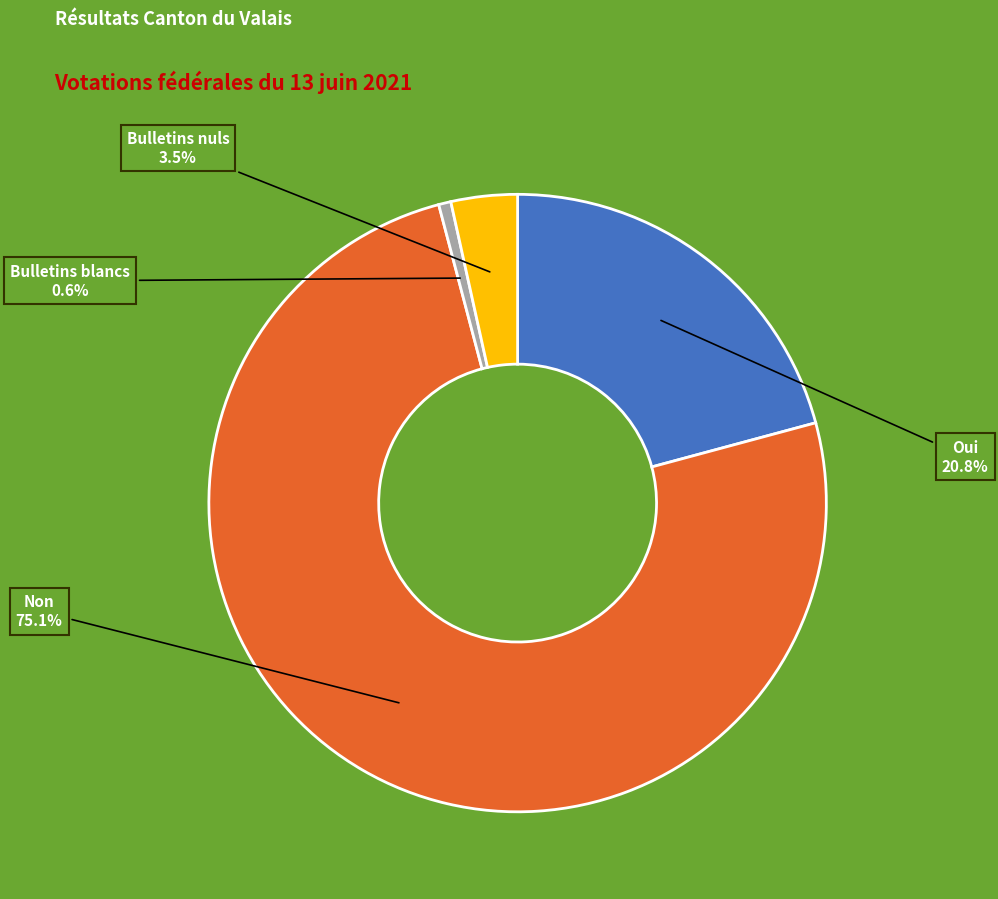

Rank the categories by value from highest to lowest.

Non, Oui, Bulletins nuls, Bulletins blancs